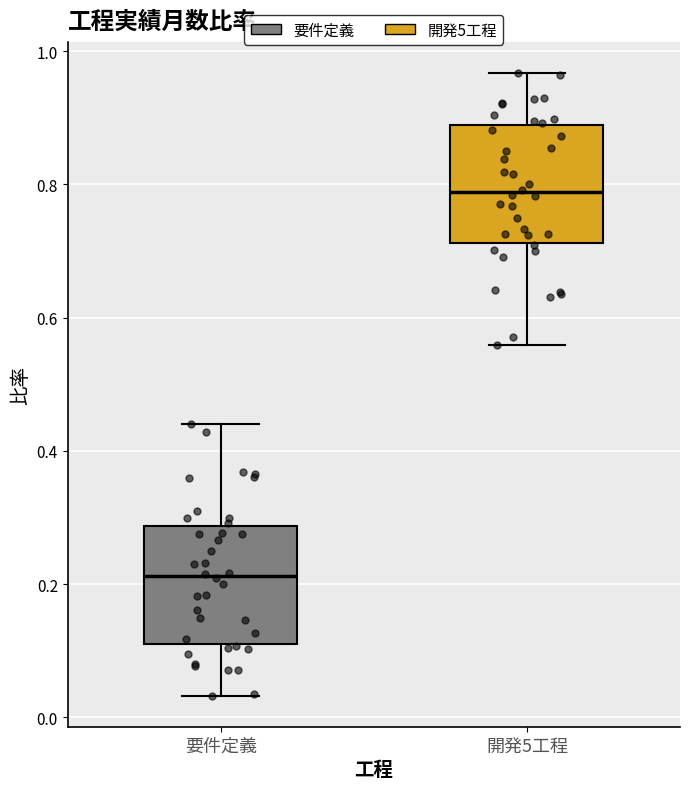

Reading left to right, read every box against the y-axis: the position of its median line, the range the box covers, and the ends of its whiskers. The values are not printed on the chart, so give them approximately, as read against the axis.

要件定義: median 0.22, box 0.12 to 0.28, whiskers 0.04 to 0.44
開発5工程: median 0.78, box 0.72 to 0.88, whiskers 0.56 to 0.96